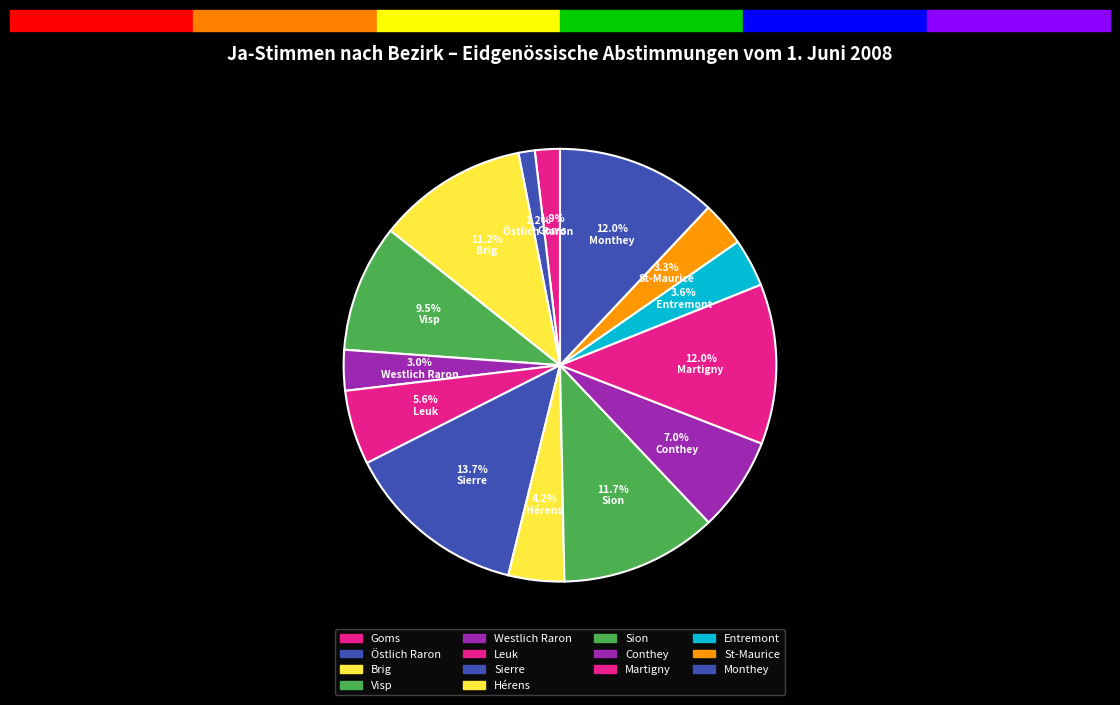

How many slices are in this pie chart?

14